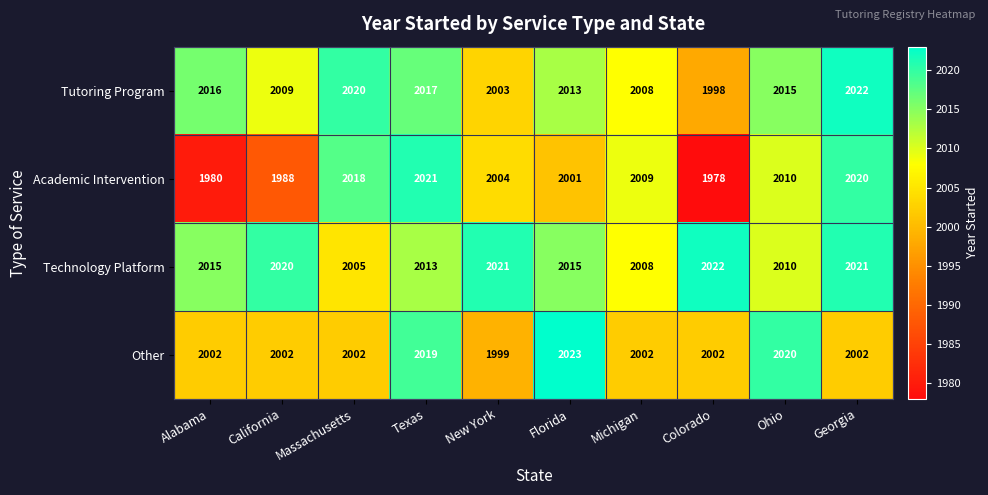

At which category is the sum across all series the highest?

Texas